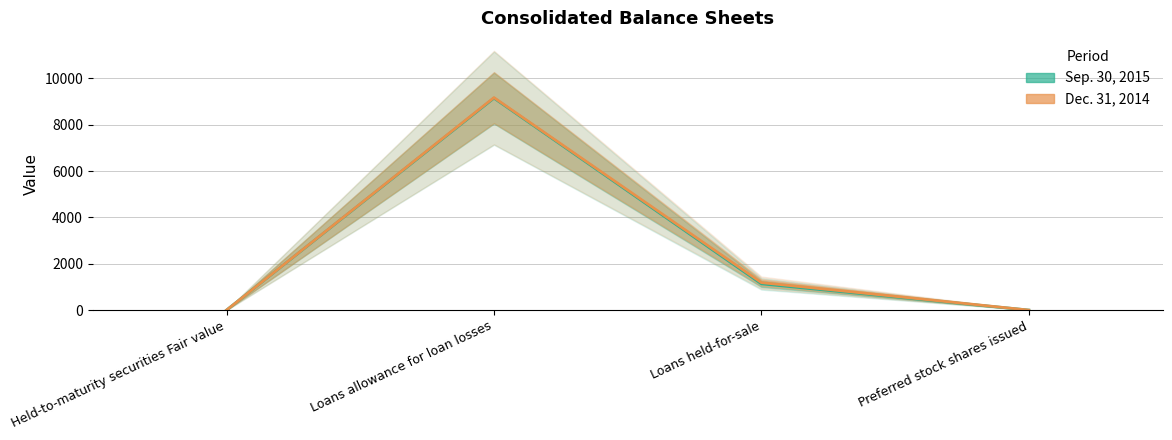

In Dec. 31, 2014, how many points are higher than both neighbors (excluding endpoints)?

1